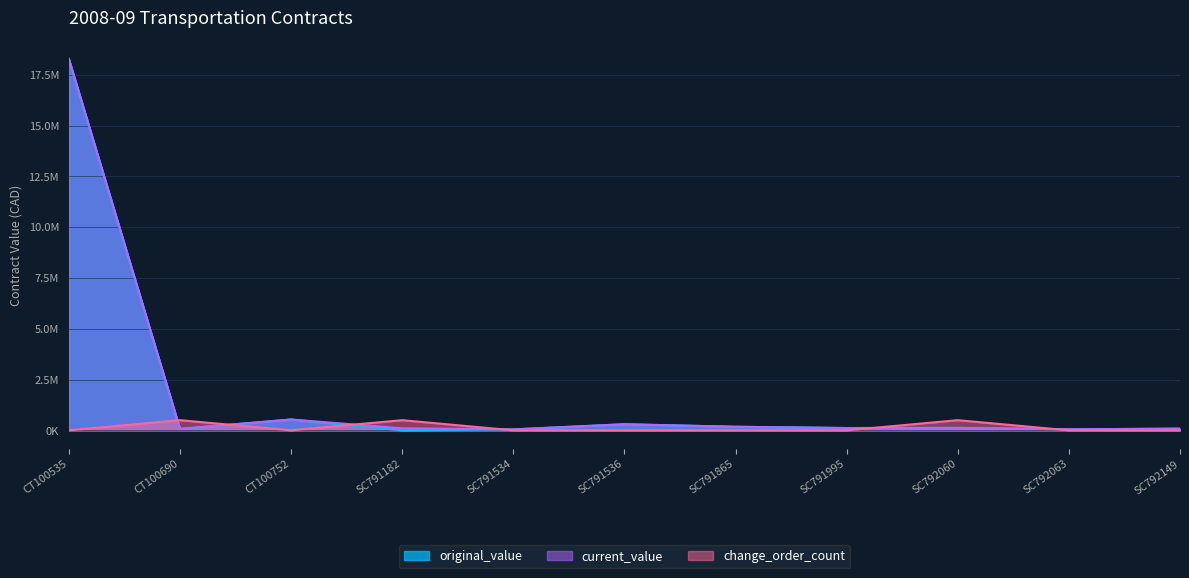

Where is the first local maximum for original_value?

CT100752